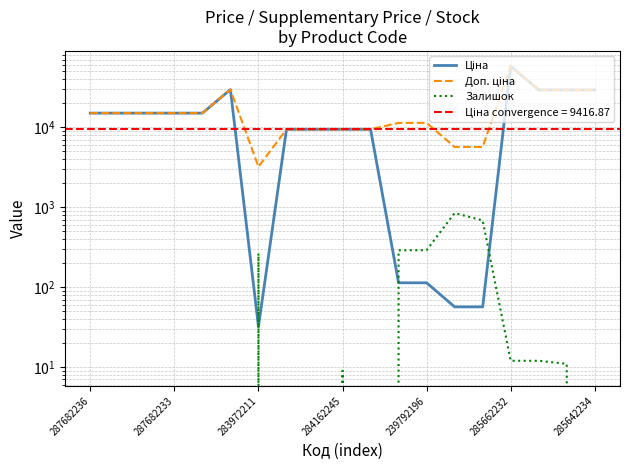

How many interior local peaks does the Ціна series have?

2